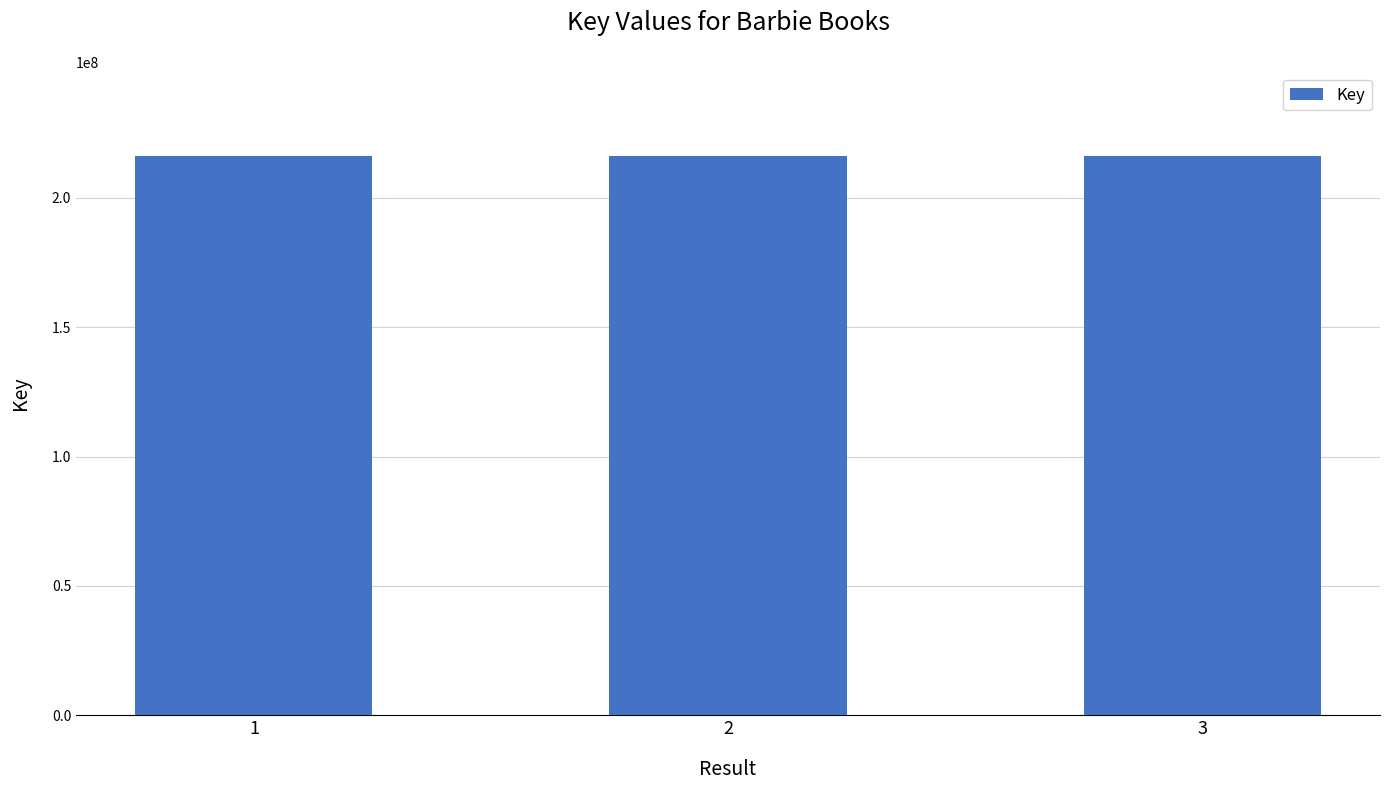

Approximately how many times larger is the value at 1 compared to 2?

1.0